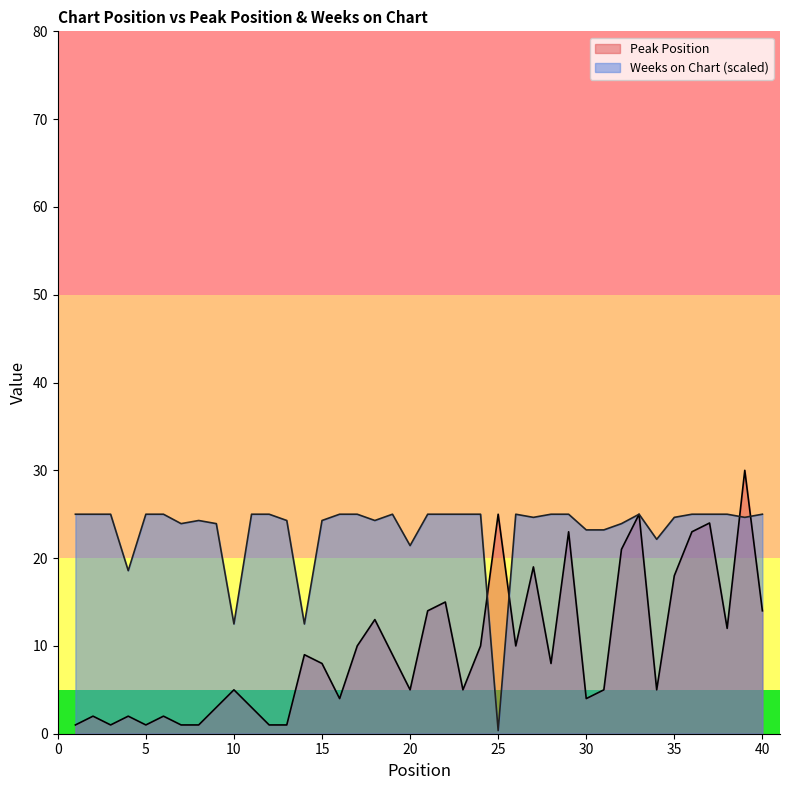

At 18, list the series in order from largest to smallest.

Weeks on Chart, Peak Position